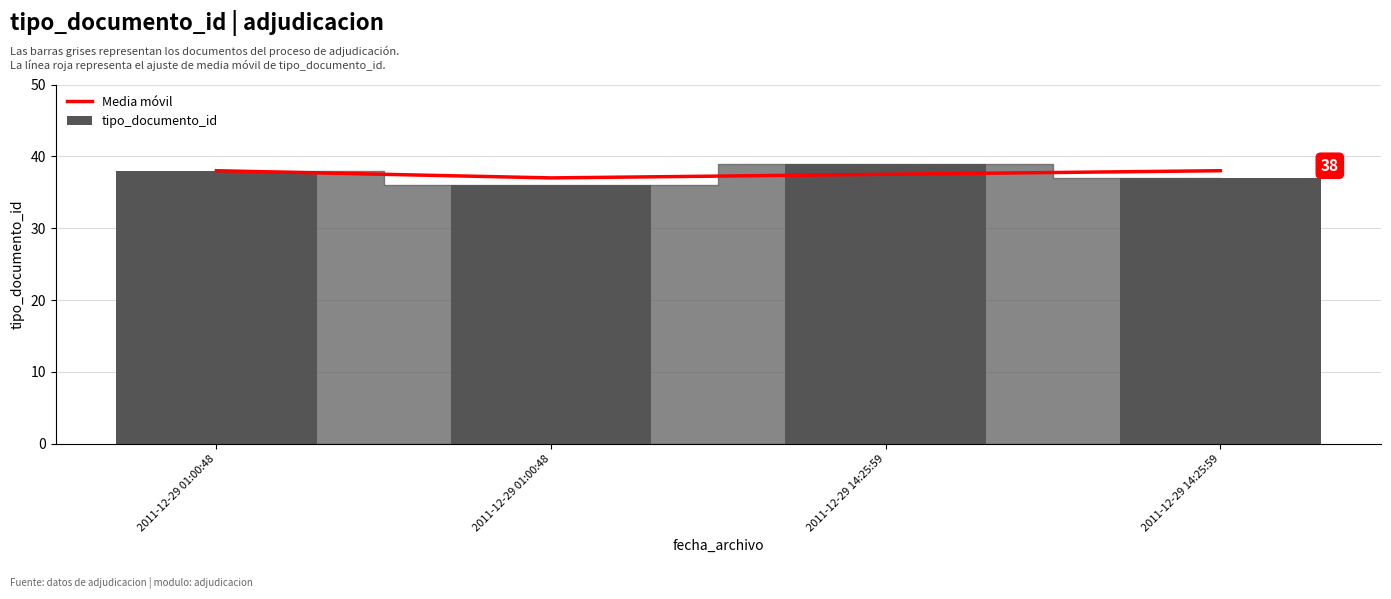

Is the value of Media móvil at 2011-12-29 14:25:59 greater than the value of tipo_documento_id at 2011-12-29 14:25:59?

No